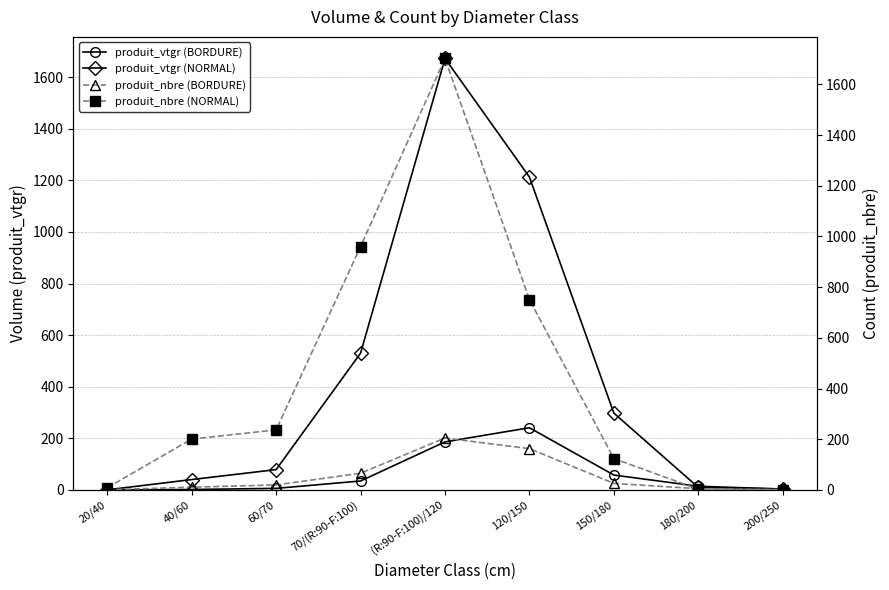

What are all the series names shown in the legend?

produit_vtgr (BORDURE), produit_vtgr (NORMAL), produit_nbre (BORDURE), produit_nbre (NORMAL)